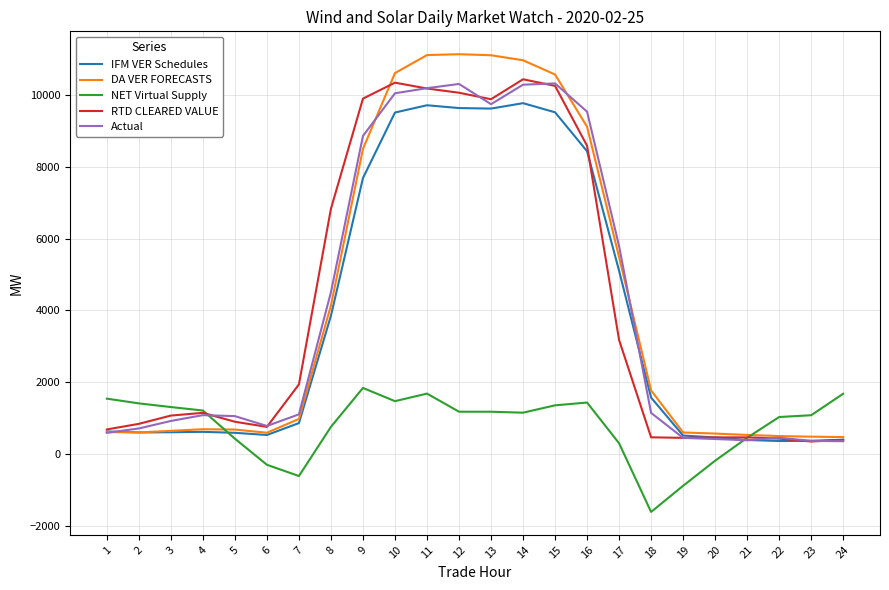

Between 8 and 16, which series saw the biggest shift?

Actual